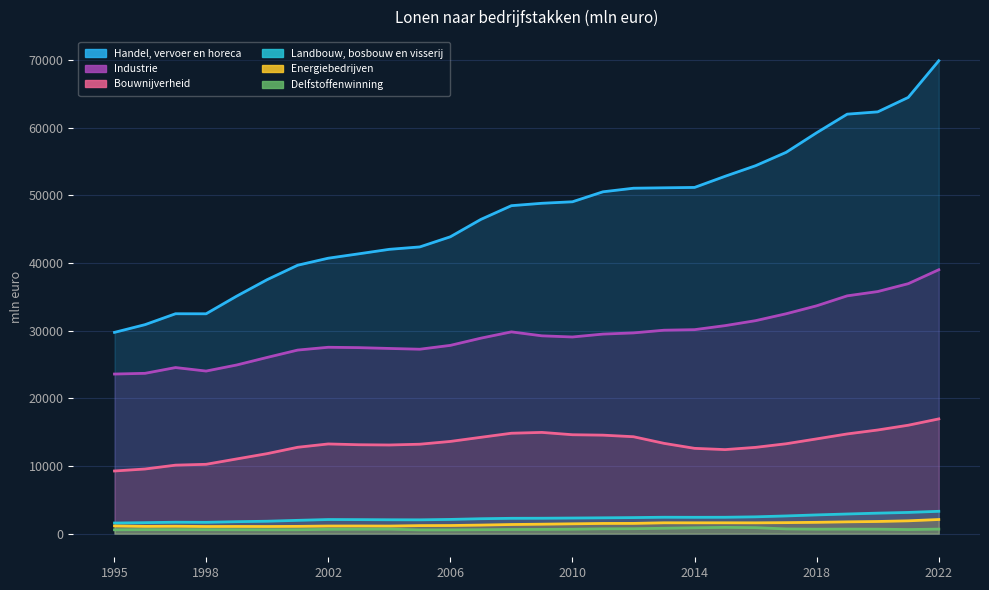

Is the value of Industrie at 2017 greater than the value of Landbouw, bosbouw en visserij at 2003?

Yes